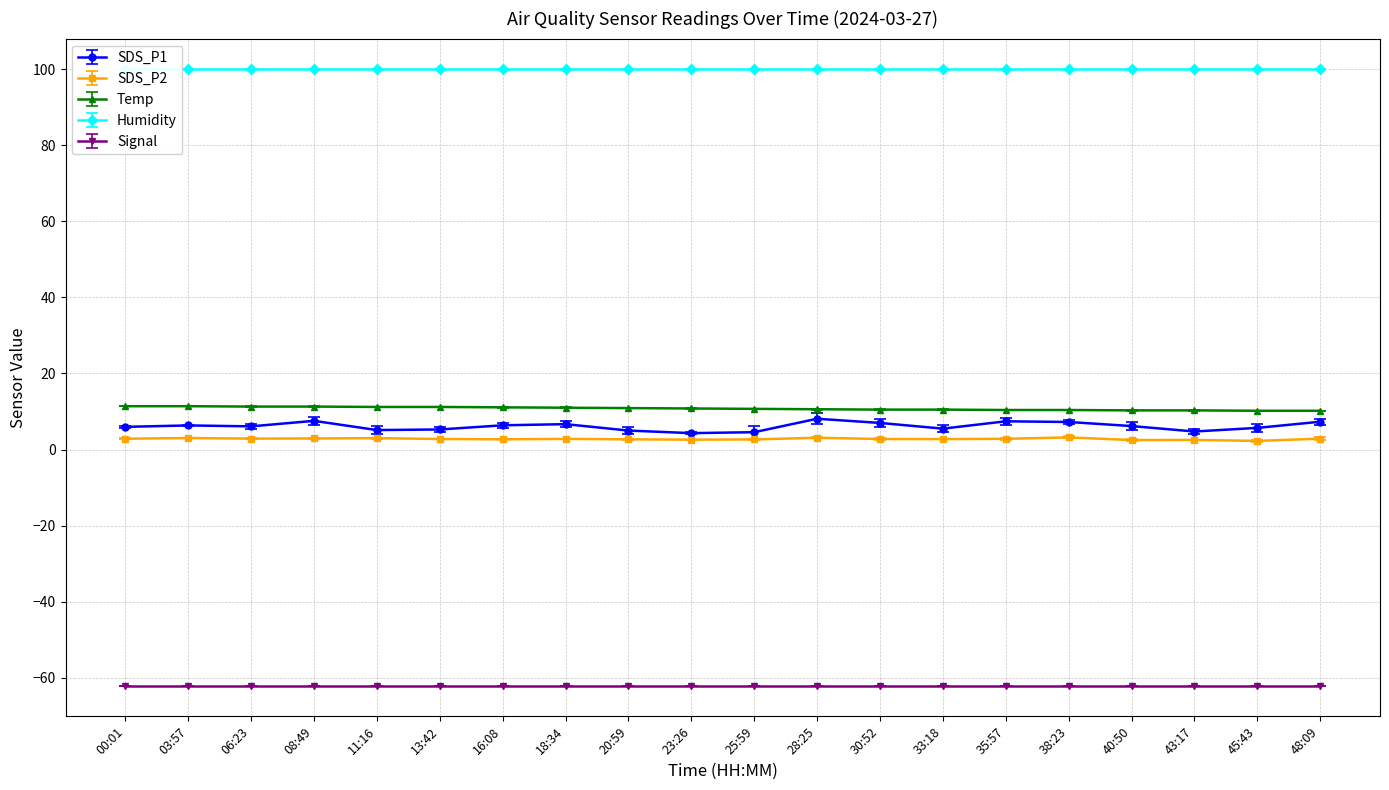

True or false: SDS_P2 has more than 1 interior local peaks.

True